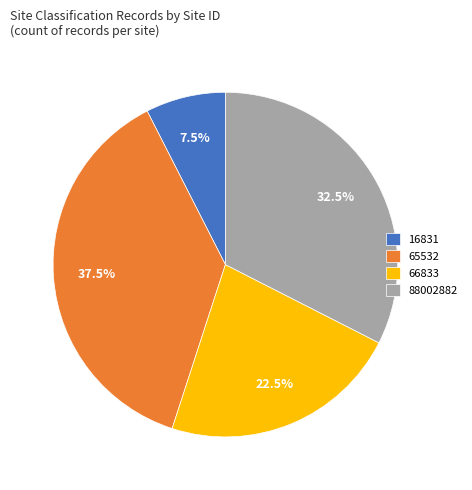

Combined, what portion of the pie is 66833 and 88002882?

55.0%